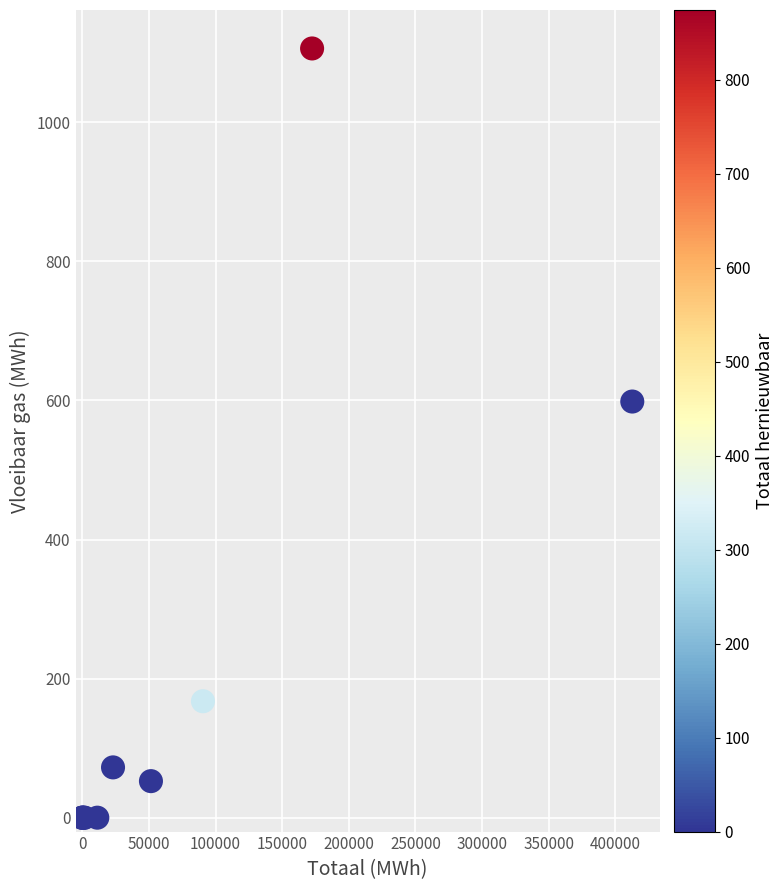

What Y value in the scatter plot is closest to 553?

598.4